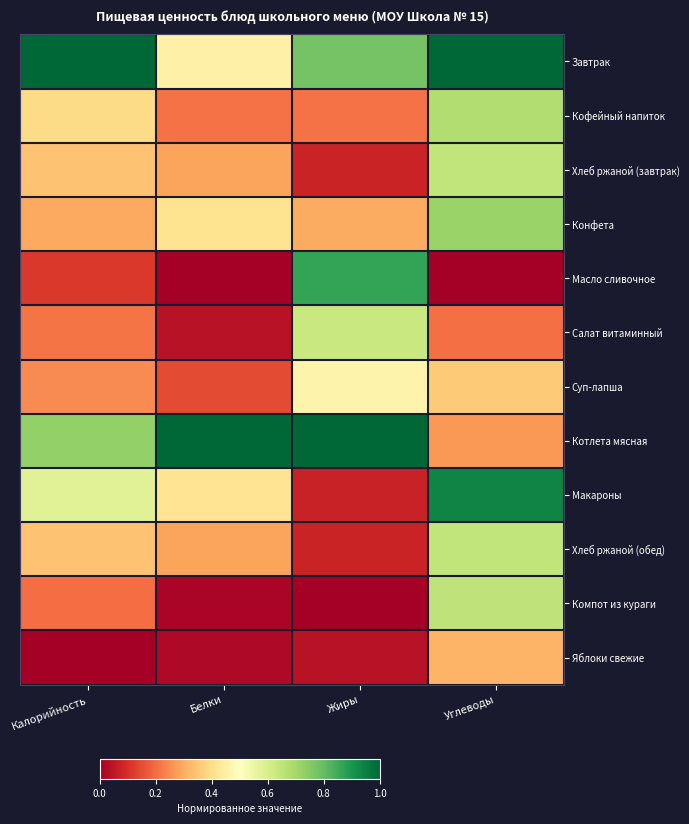

At Жиры, list the series in order from largest to smallest.

Котлета мясная, Масло сливочное, Завтрак, Салат витаминный, Суп-лапша, Конфета, Кофейный напиток, Хлеб ржаной (завтрак), Хлеб ржаной (обед), Макароны, Яблоки свежие, Компот из кураги